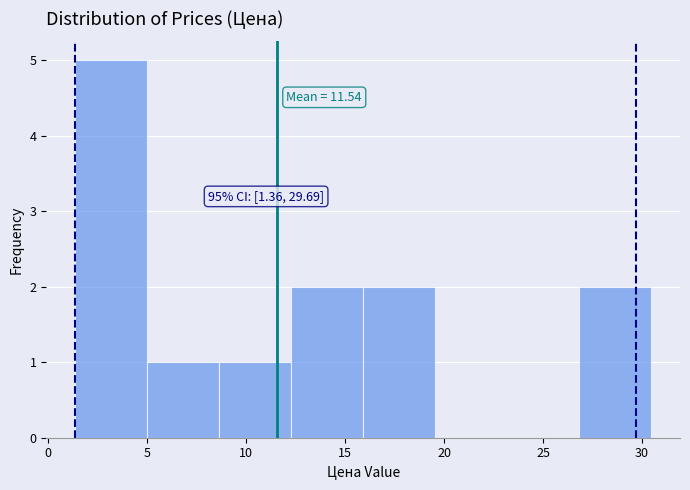

Which range on the x-axis has the tallest bar?

1.5 to 5.0